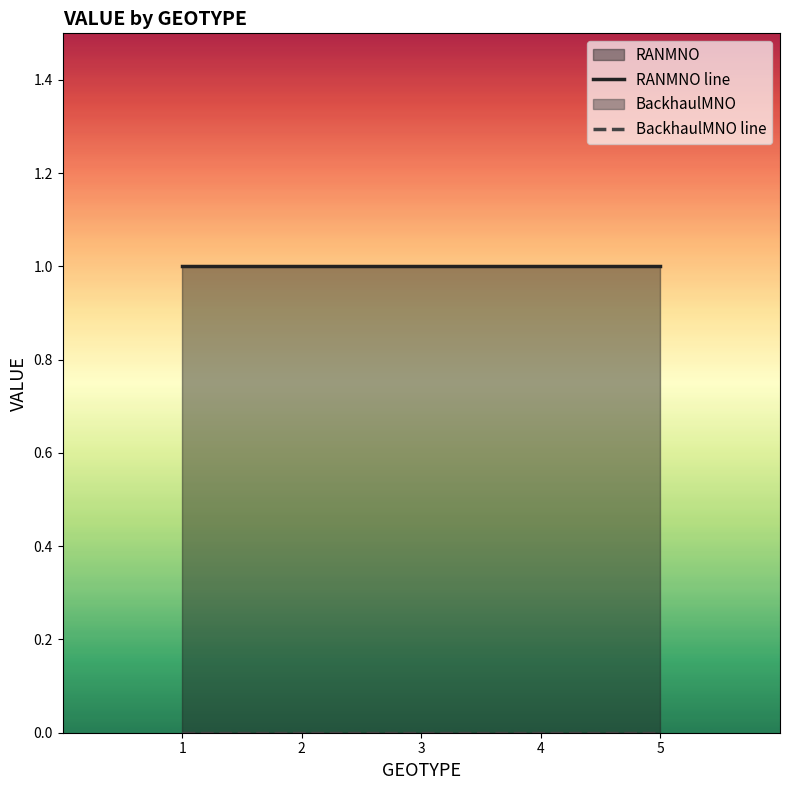

Which series has the largest range (max minus min)?

RANMNO line